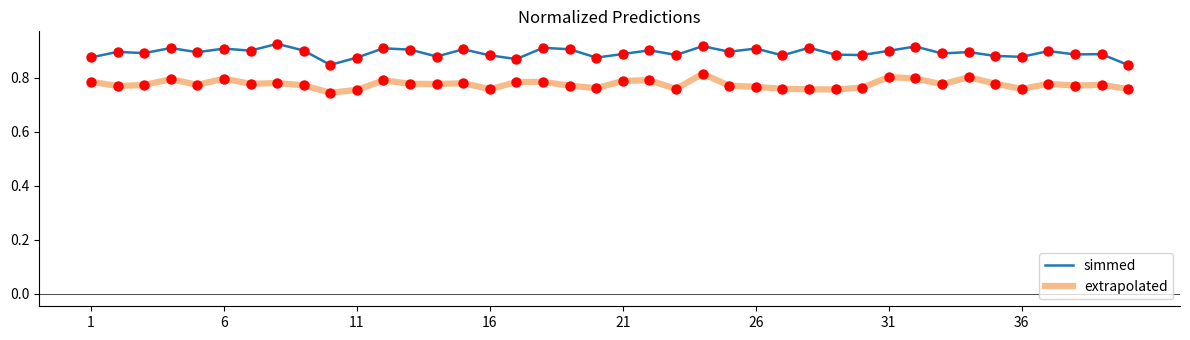

At how many categories does at least one series exceed 0?

40